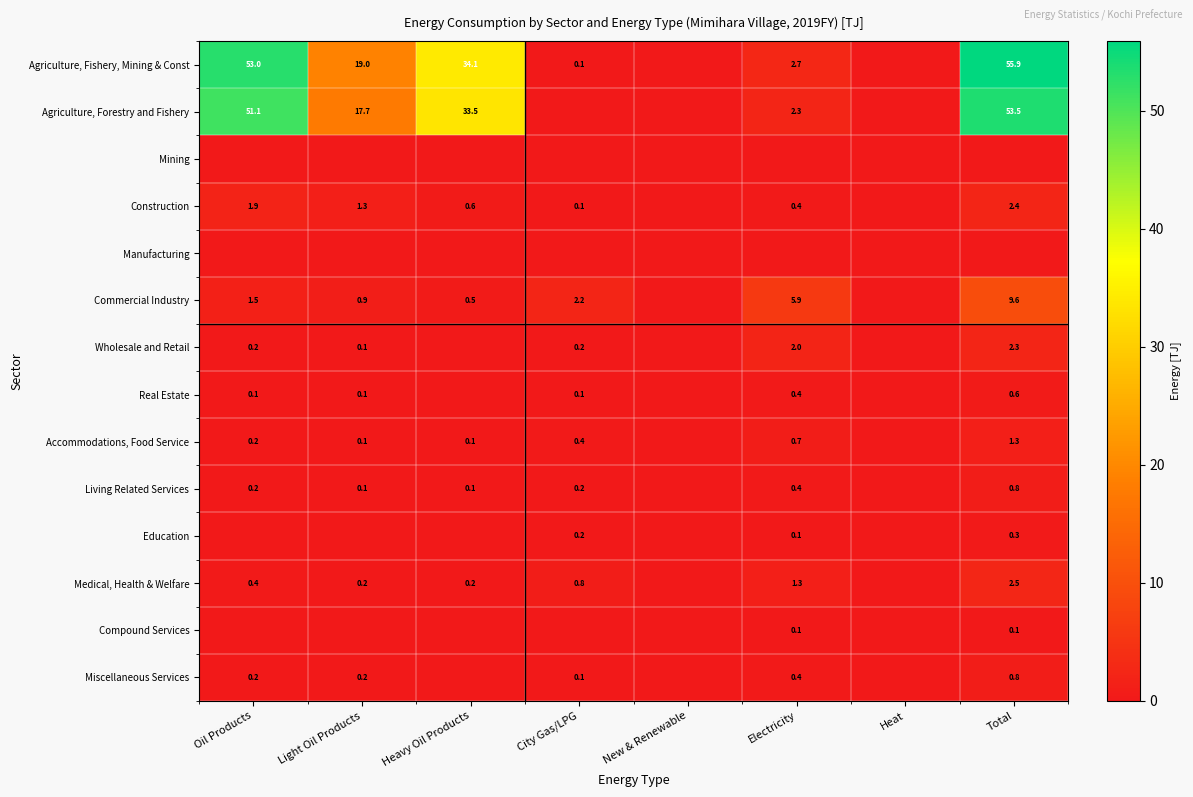

What is the difference between the Agriculture, Fishery, Mining & Const values at Heavy Oil Products and Light Oil Products?

15.1